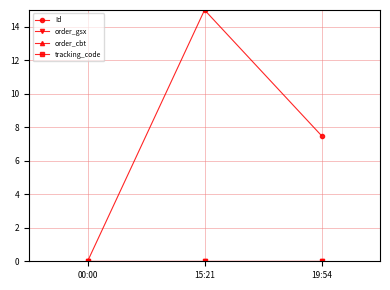

What is the difference between the highest and lowest values at 19:54?

7.5